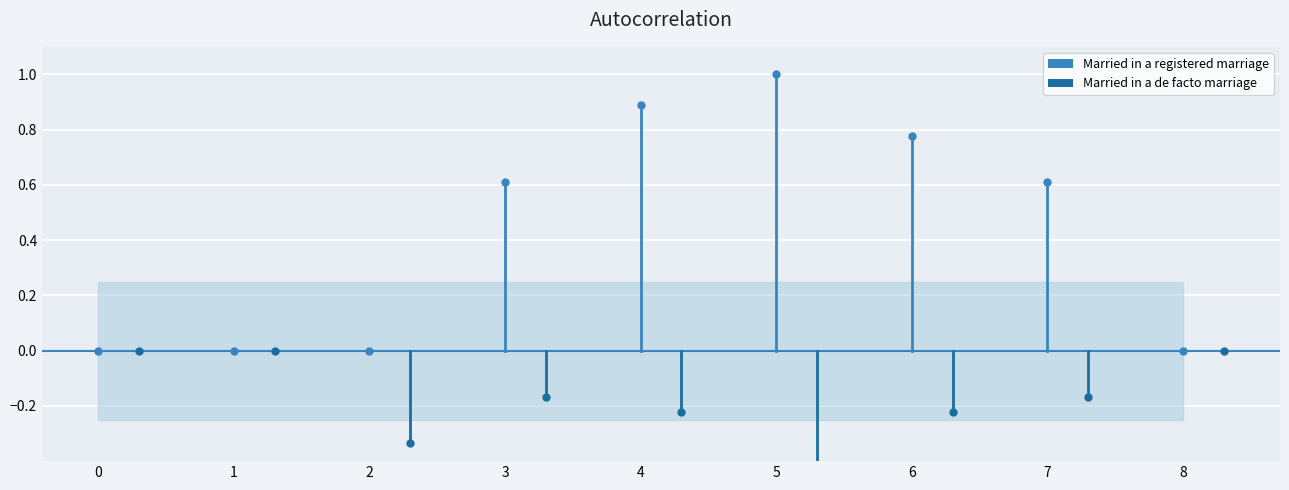

How many positive values does the Married in a registered marriage series have?

5